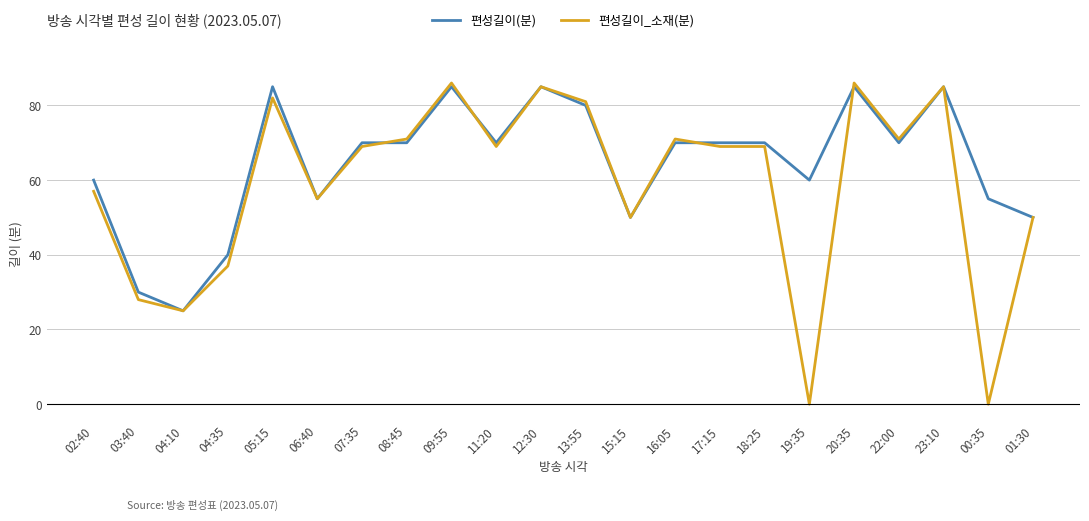

What are all the series names shown in the legend?

편성길이(분), 편성길이_소재(분)